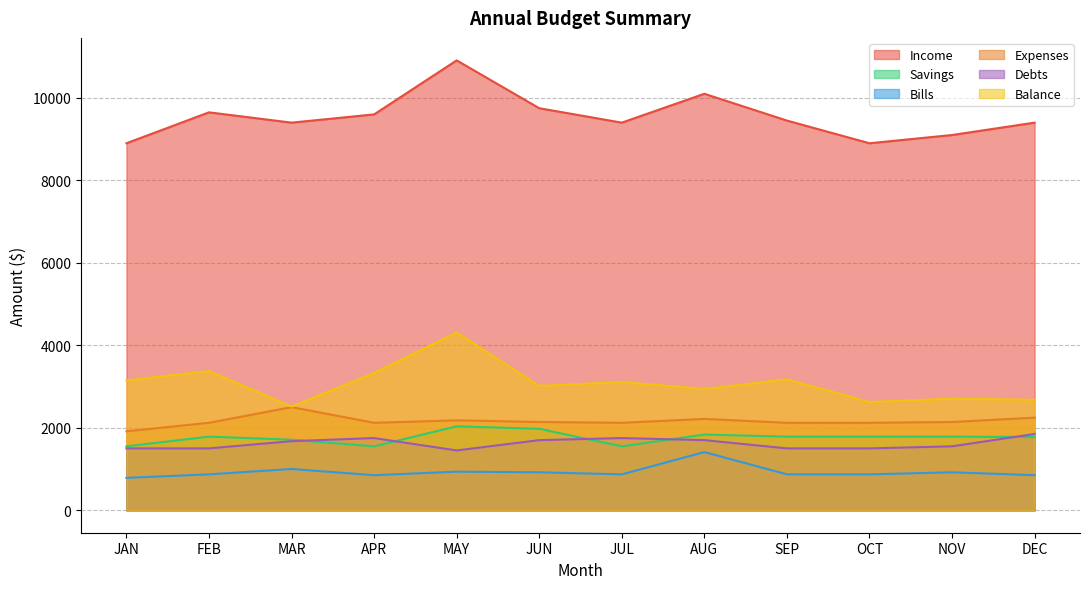

How many categories are shown in the chart?

12